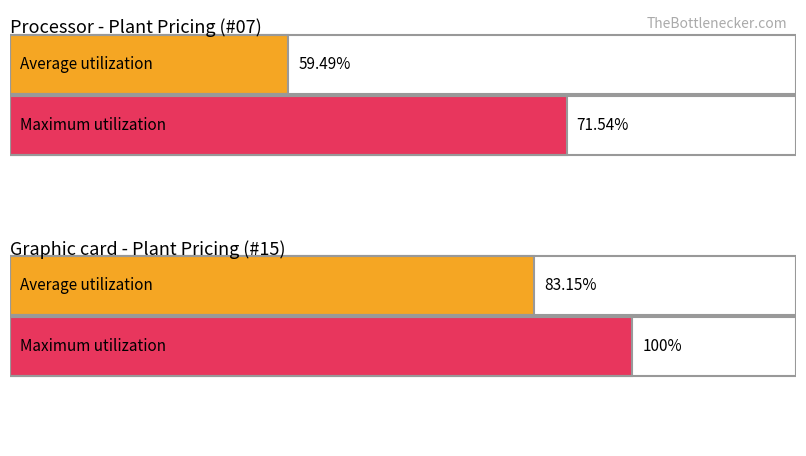

List the series in order of their peak value, lowest first.

Average utilization, Maximum utilization